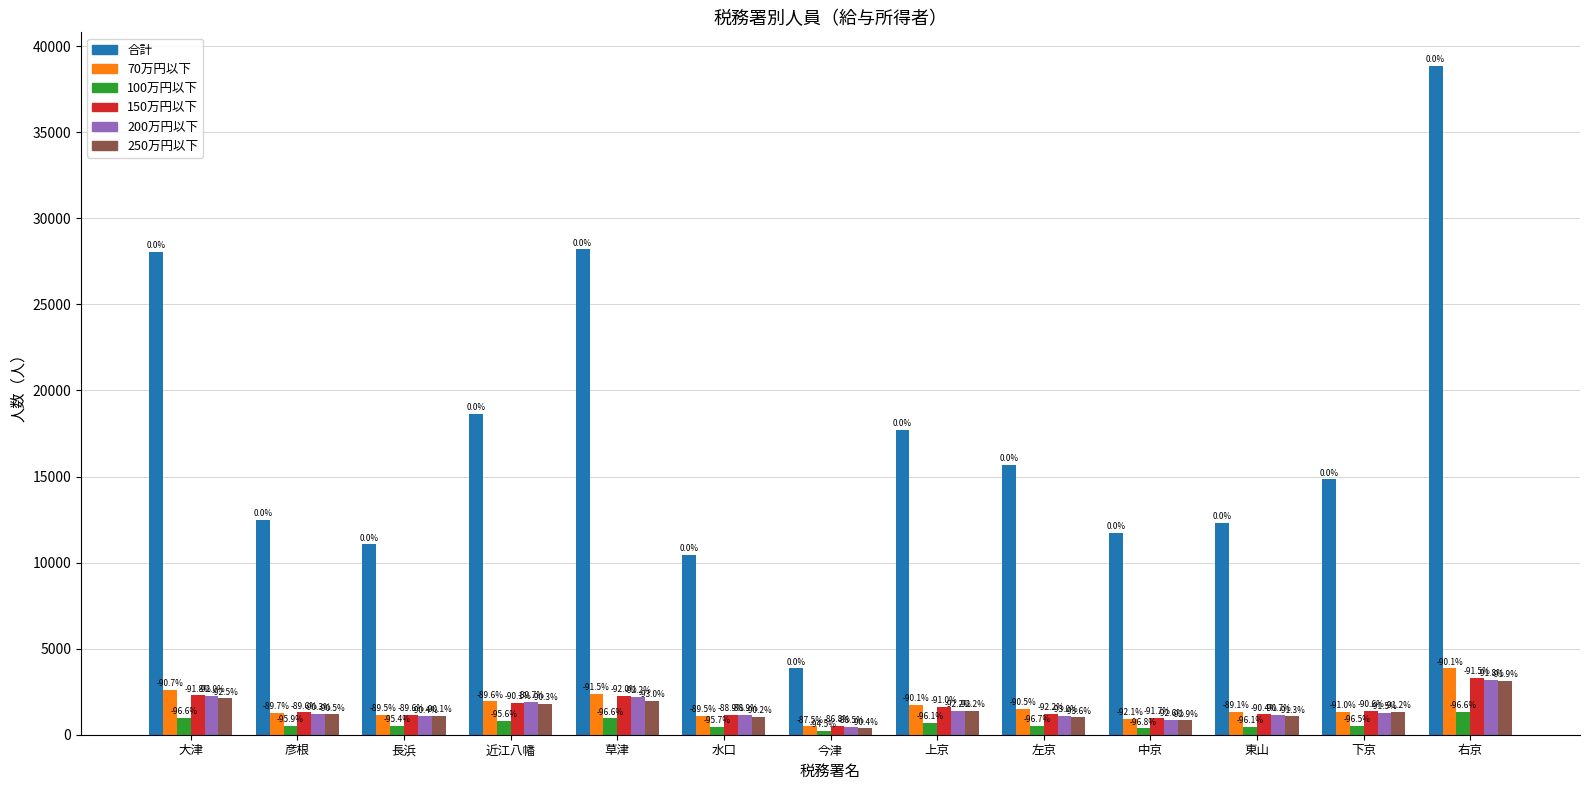

Which series has the widest spread of values?

合計